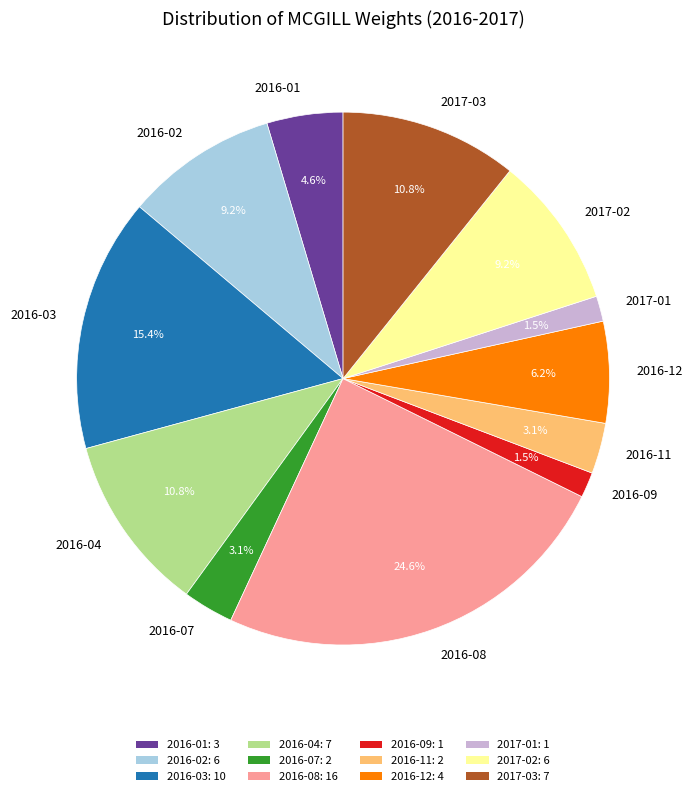

Is there any slice that represents more than half of the pie?

No